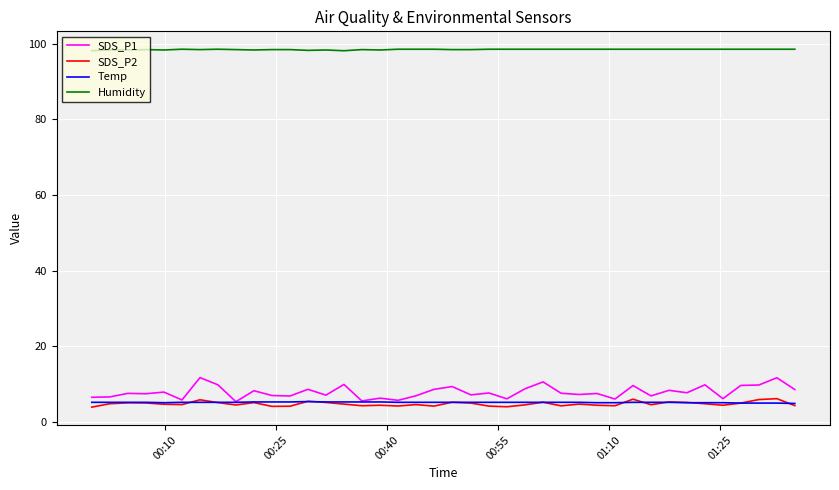

Which series has the largest total across all categories?

Humidity